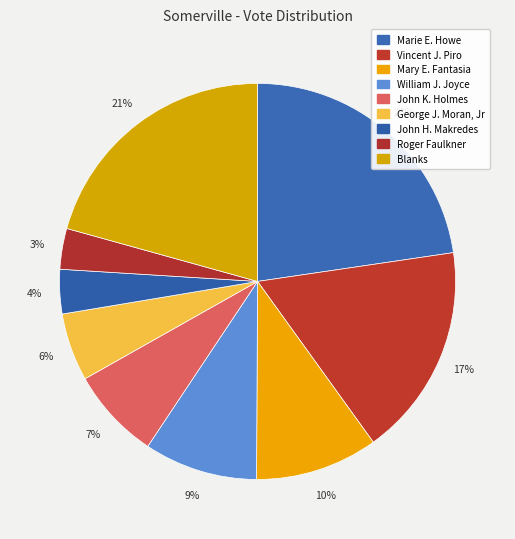

Count the number of slices in the pie.

9